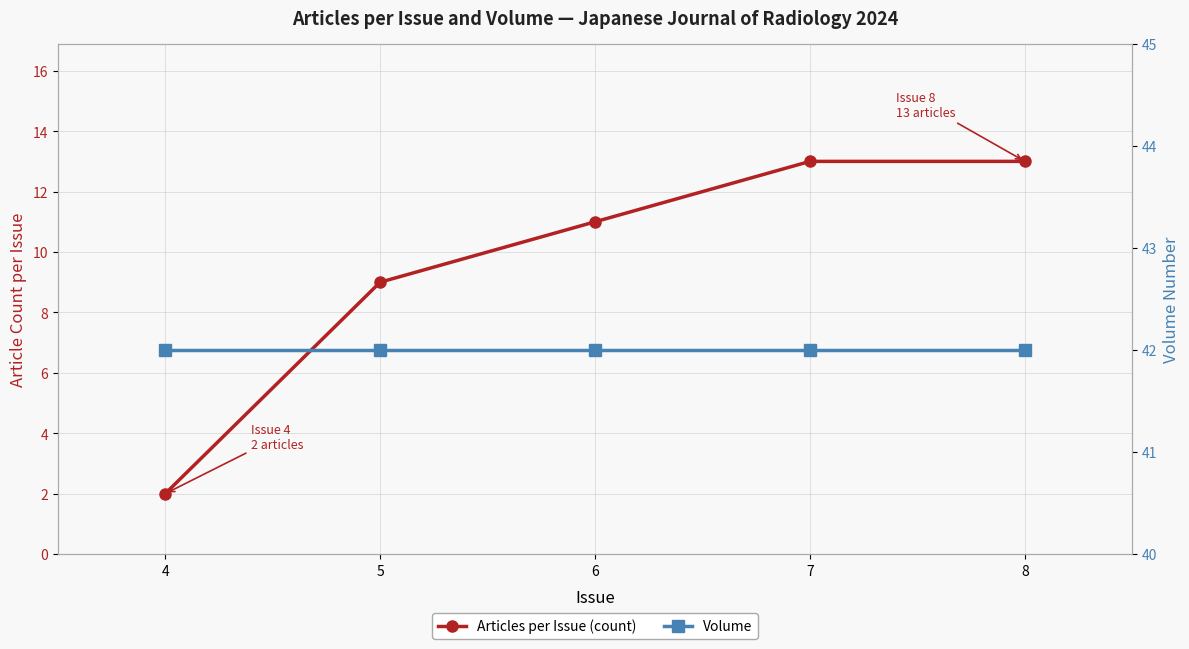

Which series changed the most between 4 and 7?

Articles per Issue (count)